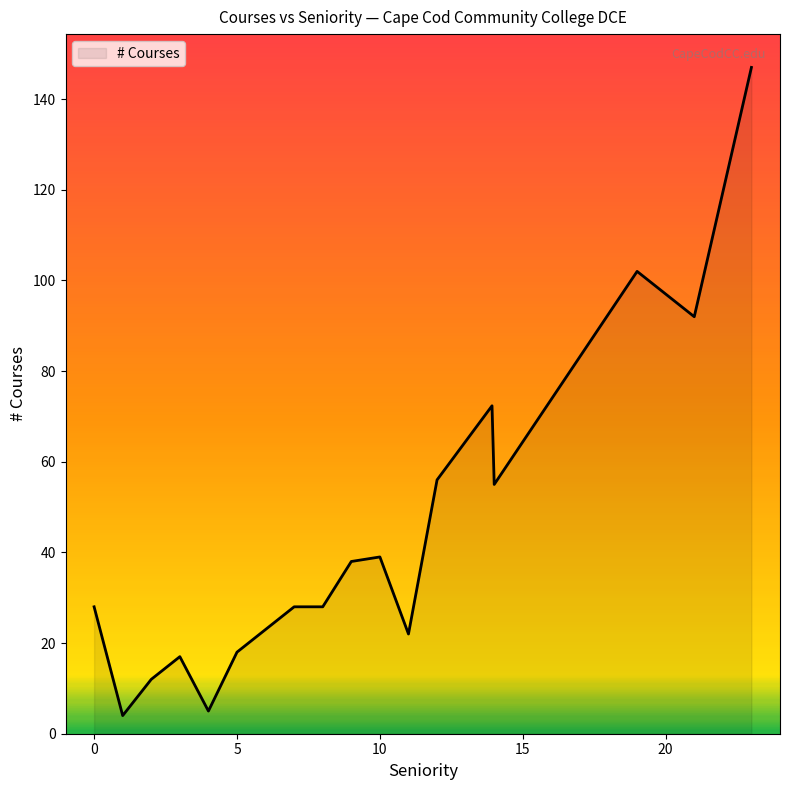

What is the minimum value shown in the chart?

4.0